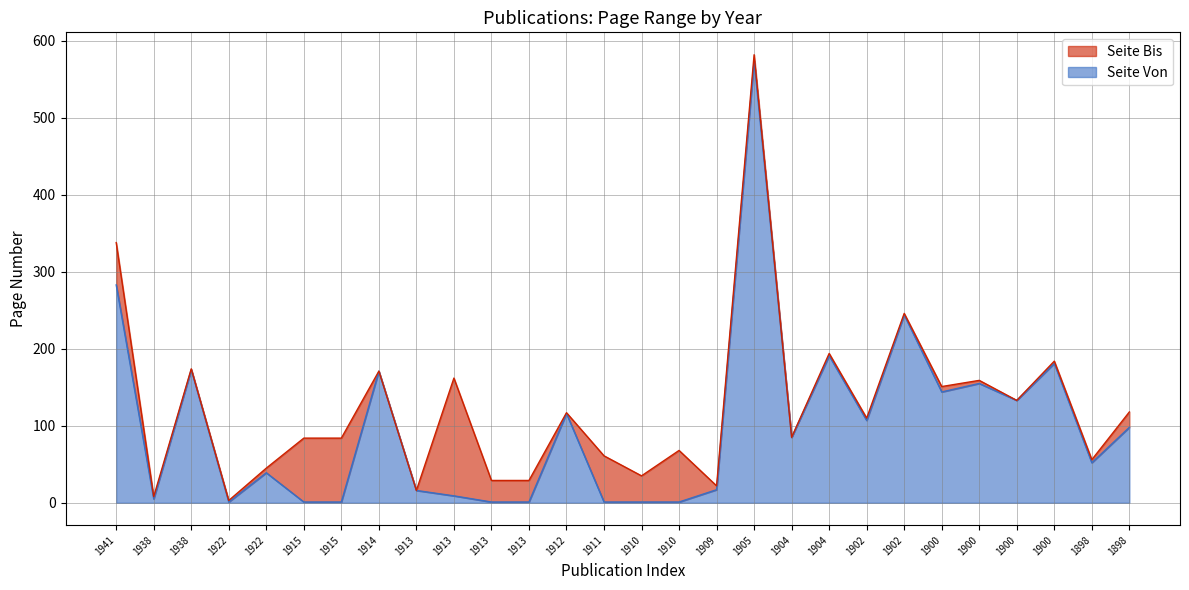

Which has a higher value, 1902 or 1900?

1902